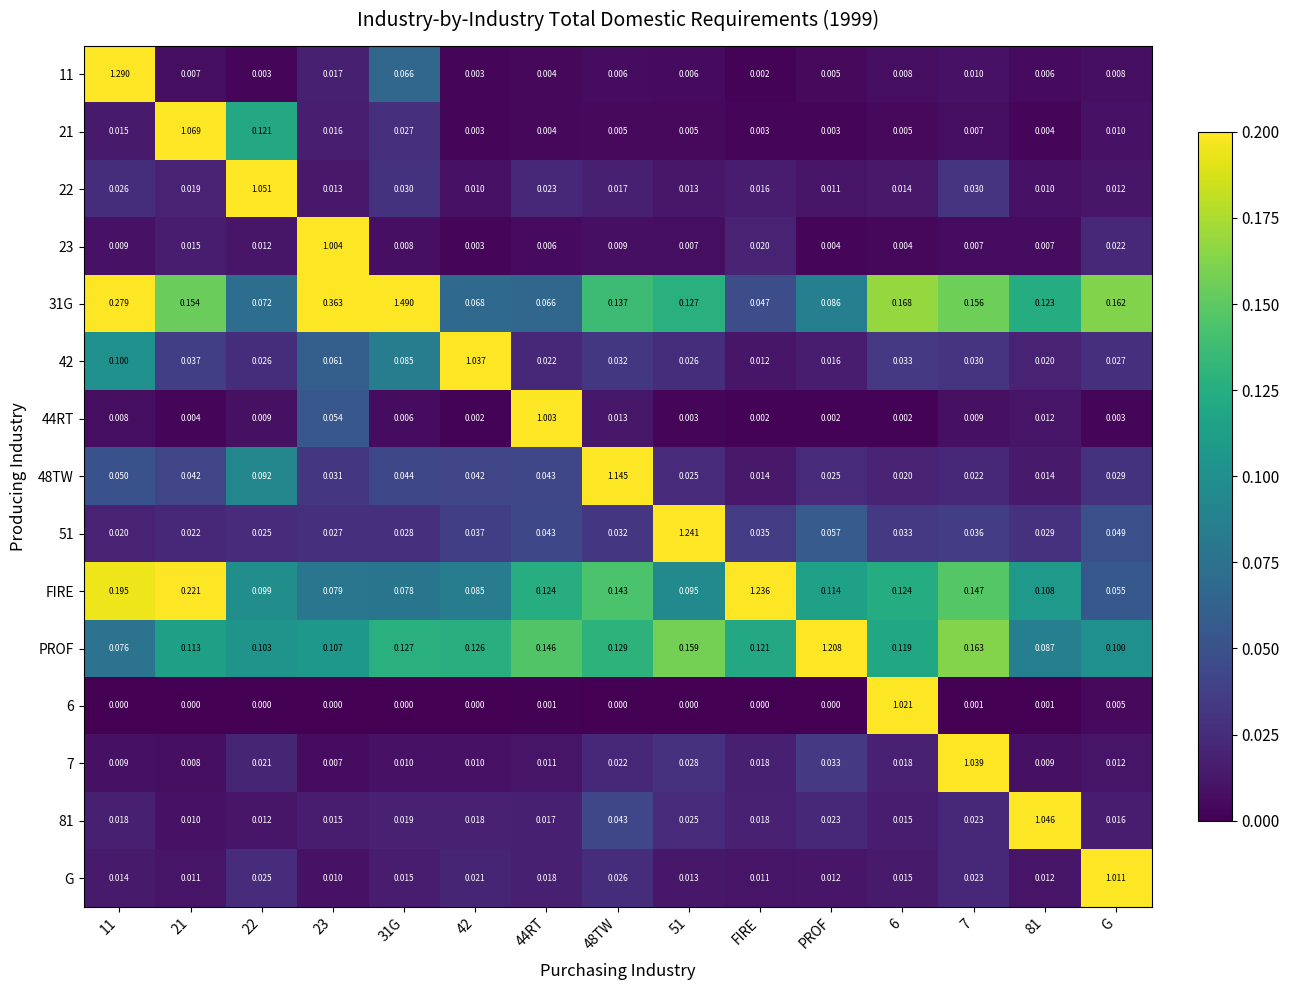

Is the value of 42 at 42 greater than the value of 7 at 11?

Yes